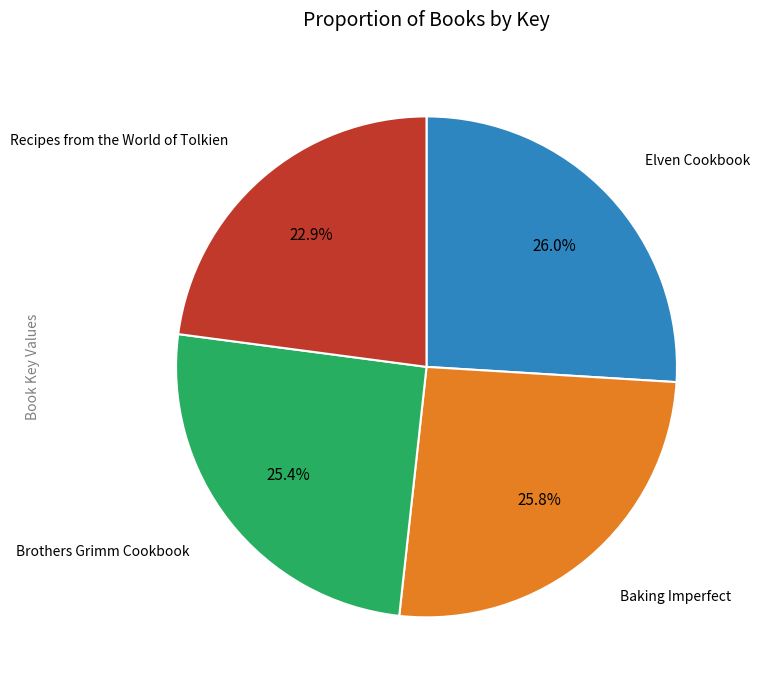

Does any single category account for the majority?

No